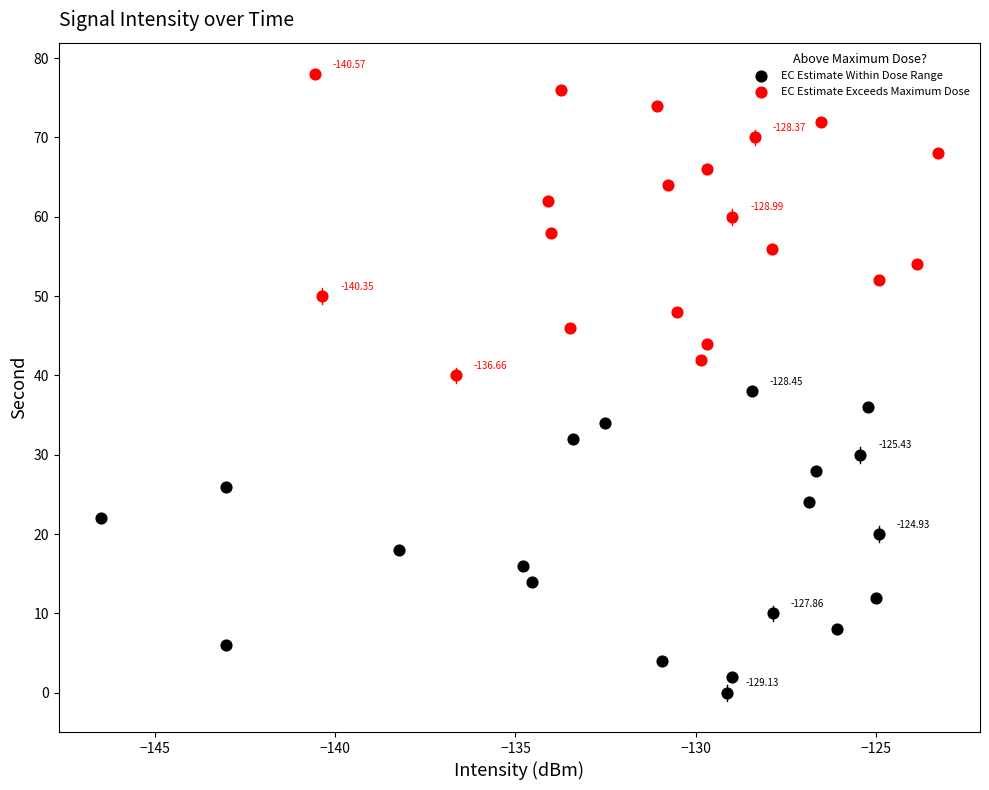

Which series contains the highest Y value?

EC Estimate Exceeds Maximum Dose